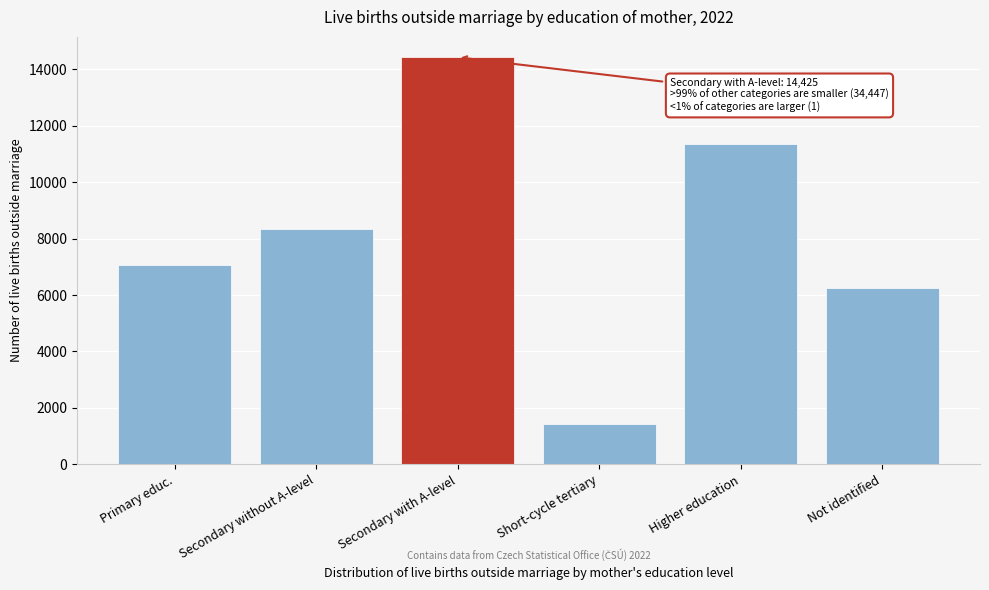

Reading left to right, extract all data points from this chart.

7051	8354	14425	1432	11361	6249